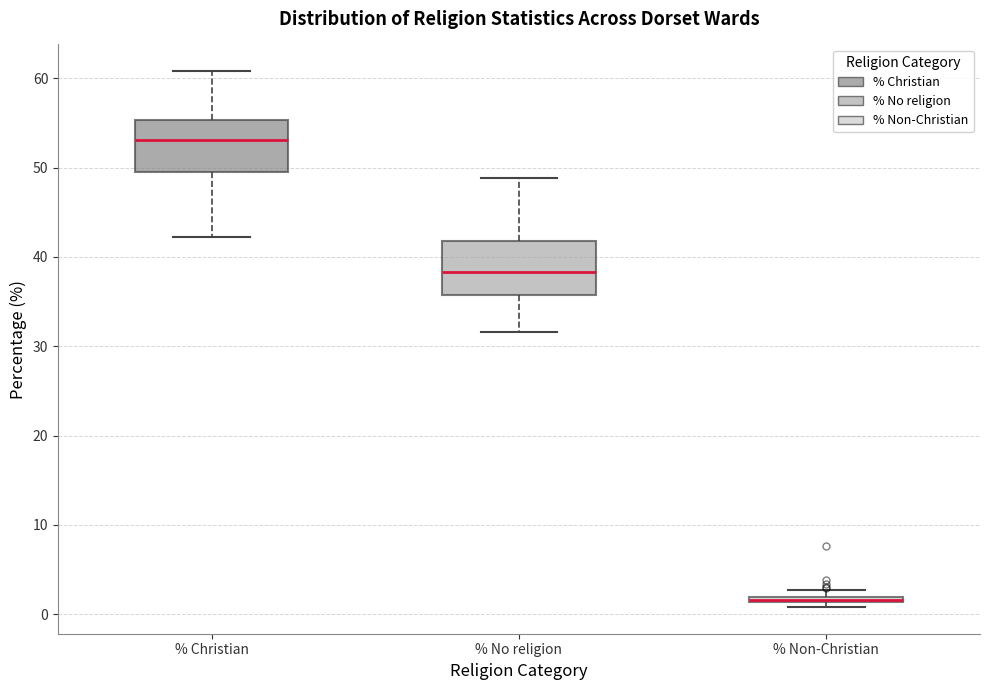

Where does the upper whisker of the box for % No religion end on the y-axis? The values are not printed on the chart, so give them approximately, as read against the axis.

49